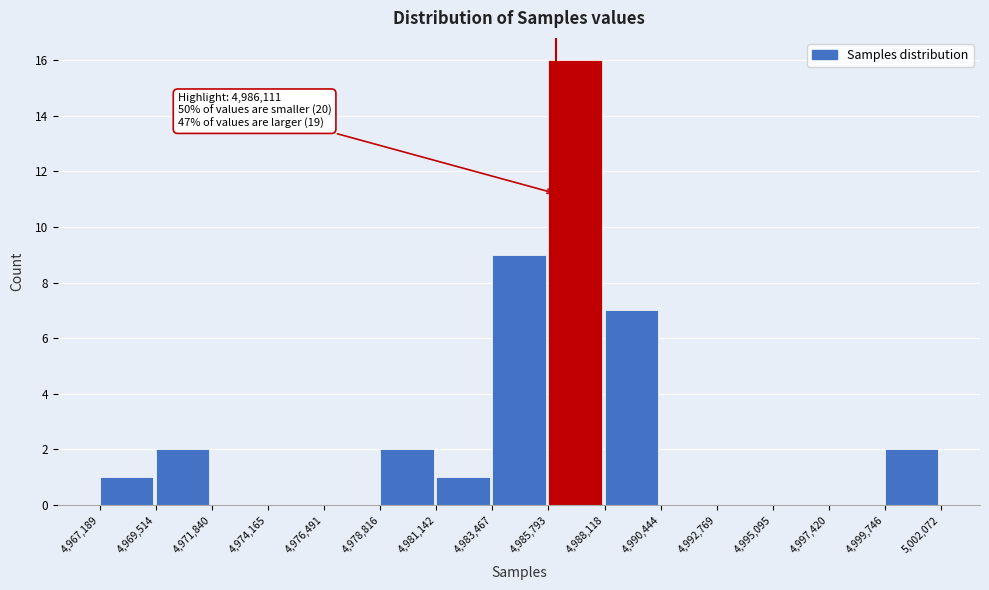

Over which range of the x-axis is the bar tallest?

4,985,793 to 4,988,118